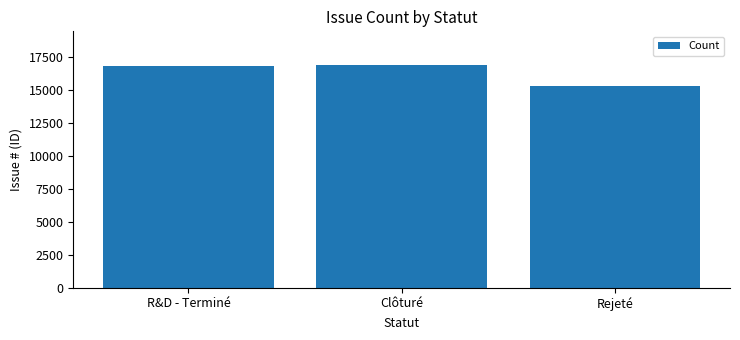

What is the sum of all values?

49047